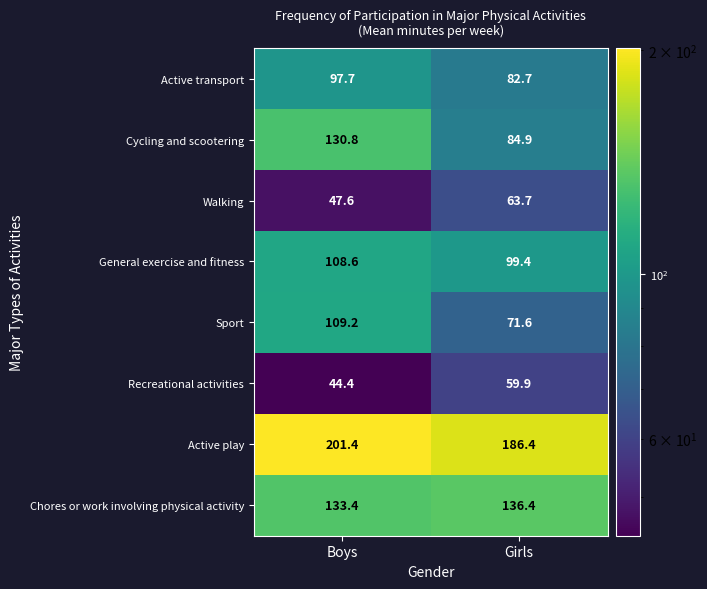

At which category is the sum across all series the highest?

Boys